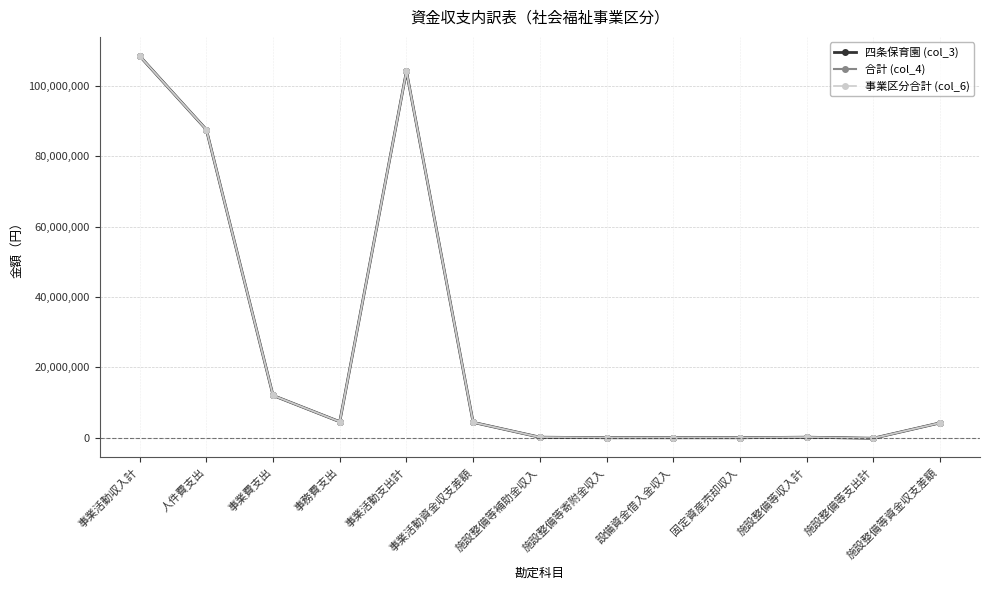

True or false: 合計 (col_4) has a value of 235460 at 施設整備等補助金収入.

False